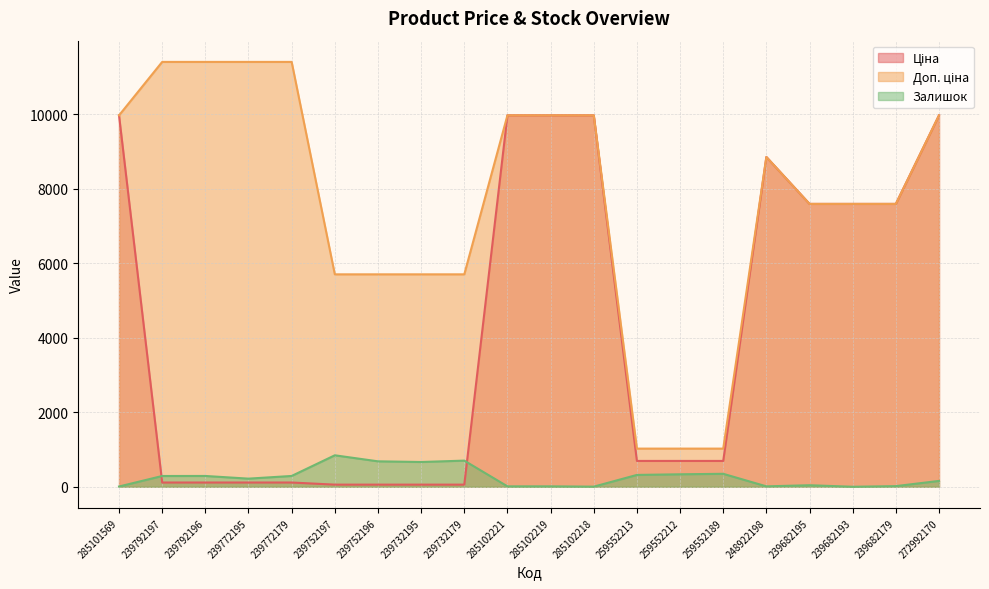

How many data points in Залишок are less than 289?

10